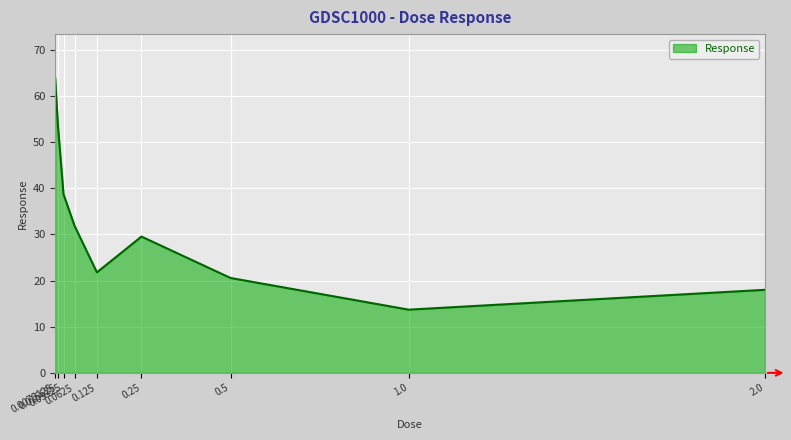

How many interior local peaks (higher than both neighbors) does the data have?

1